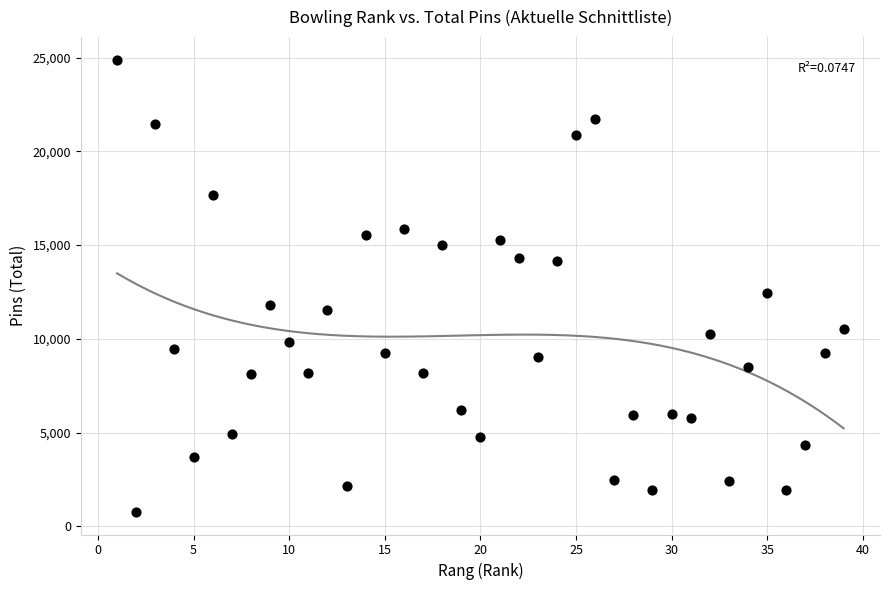

What Y value in the scatter plot is closest to 12826?

12468